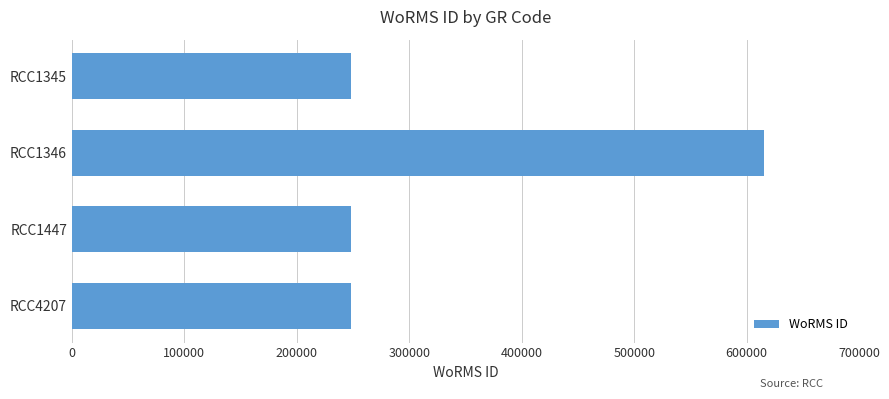

Count the values in the range 248124 to 615415.

4